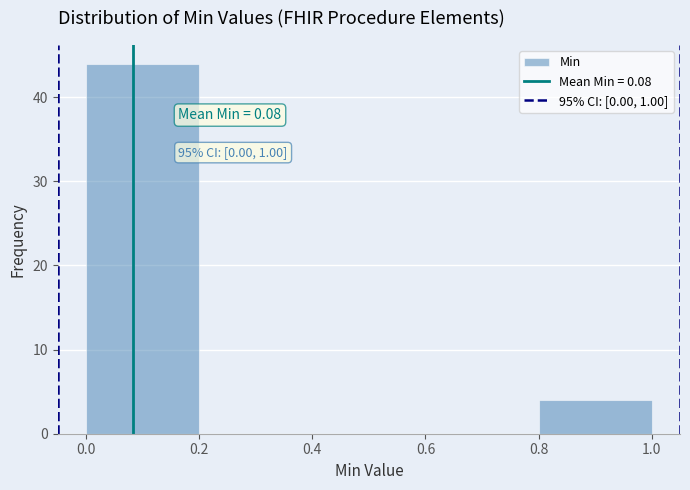

Over which range of the x-axis is the bar tallest?

0.0 to 0.2